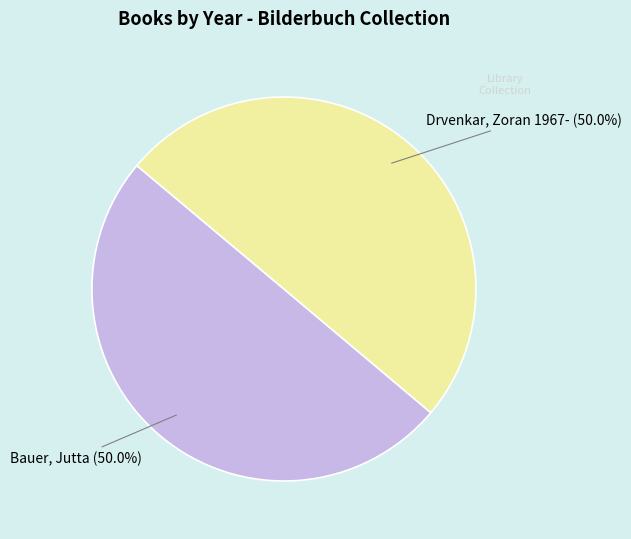

Approximately how many times larger is the value at Drvenkar, Zoran 1967- compared to Bauer, Jutta?

1.0